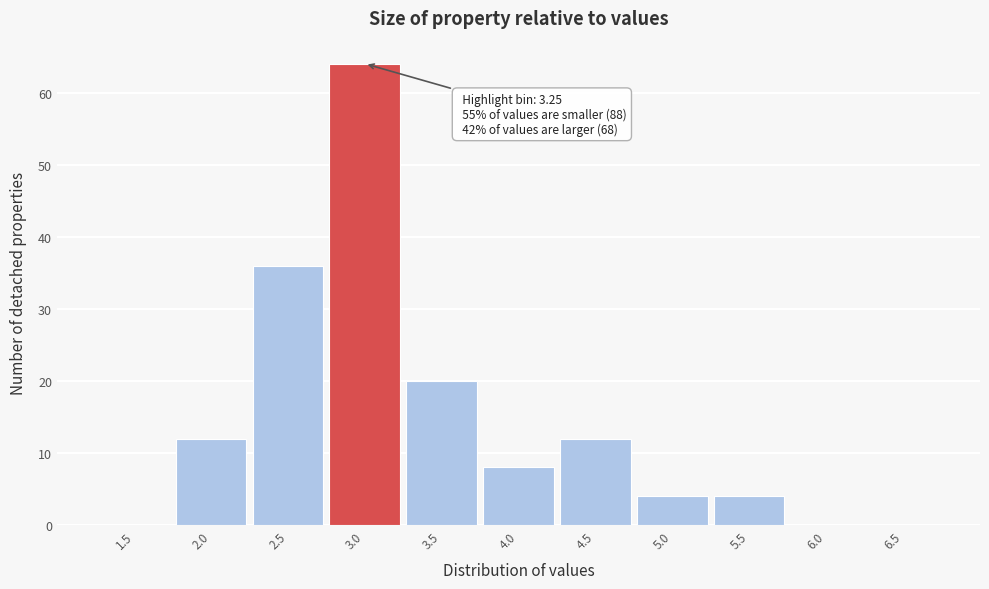

Reading left to right, list all the values displayed in this chart.

1.5=0	2.0=12	2.5=36	3.0=64	3.5=20	4.0=8	4.5=12	5.0=4	5.5=4	6.0=0	6.5=0